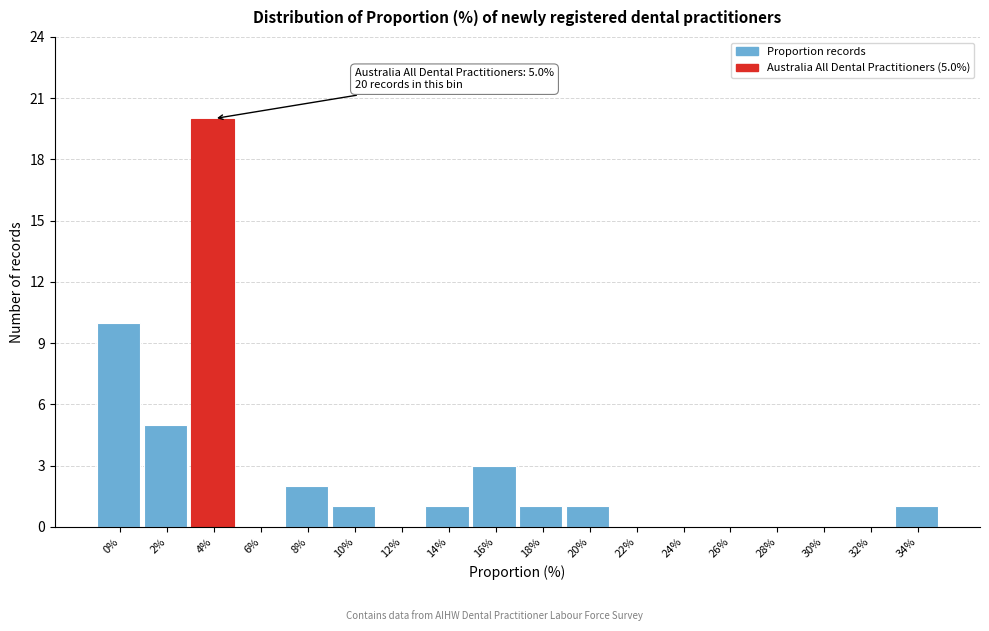

Reading right to left, extract all data points from this chart.

34%=1	32%=0	30%=0	28%=0	26%=0	24%=0	22%=0	20%=1	18%=1	16%=3	14%=1	12%=0	10%=1	8%=2	6%=0	4%=20	2%=5	0%=10